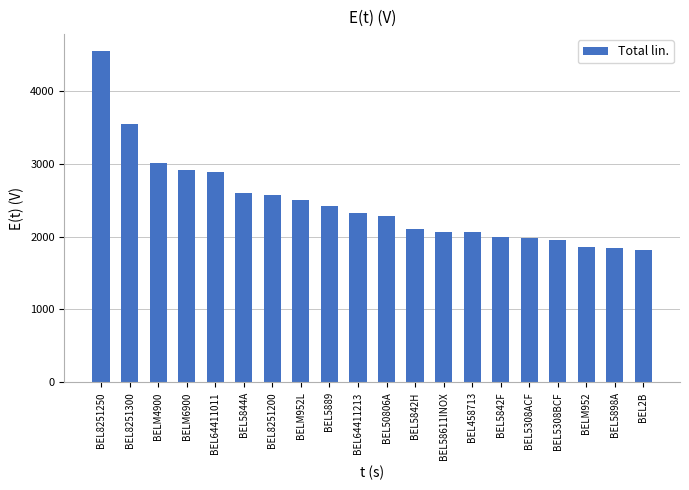

Is it true that the value at BEL58611INOX is 623?

False